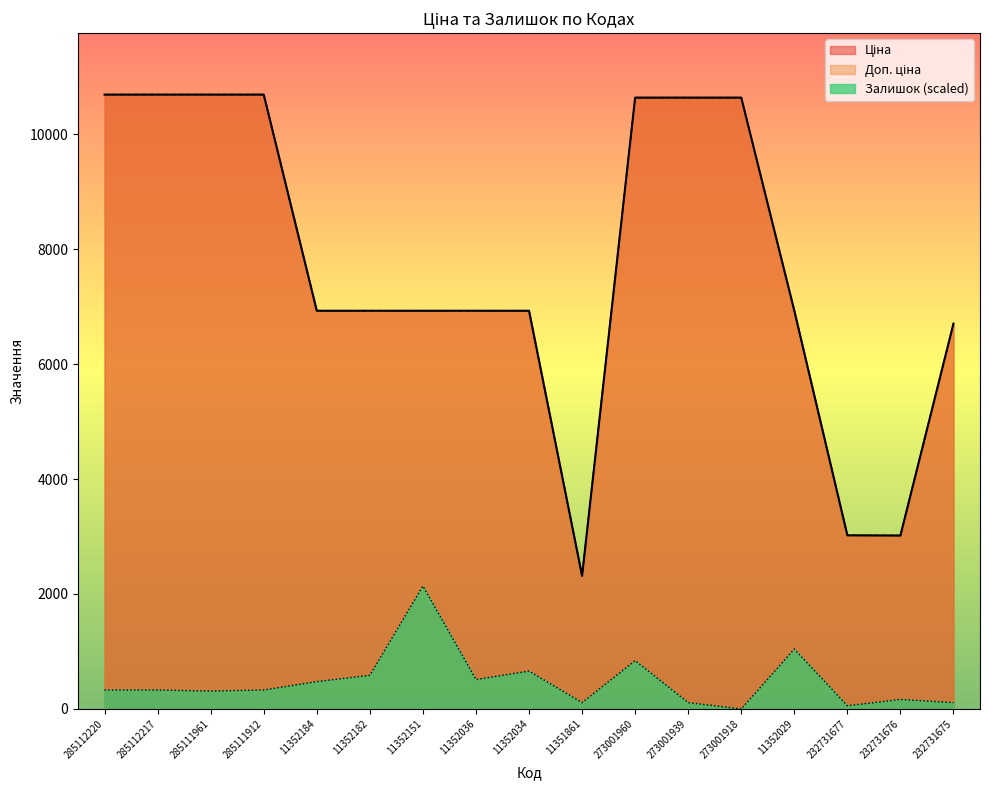

Which label corresponds to the largest value in the chart?

285112220